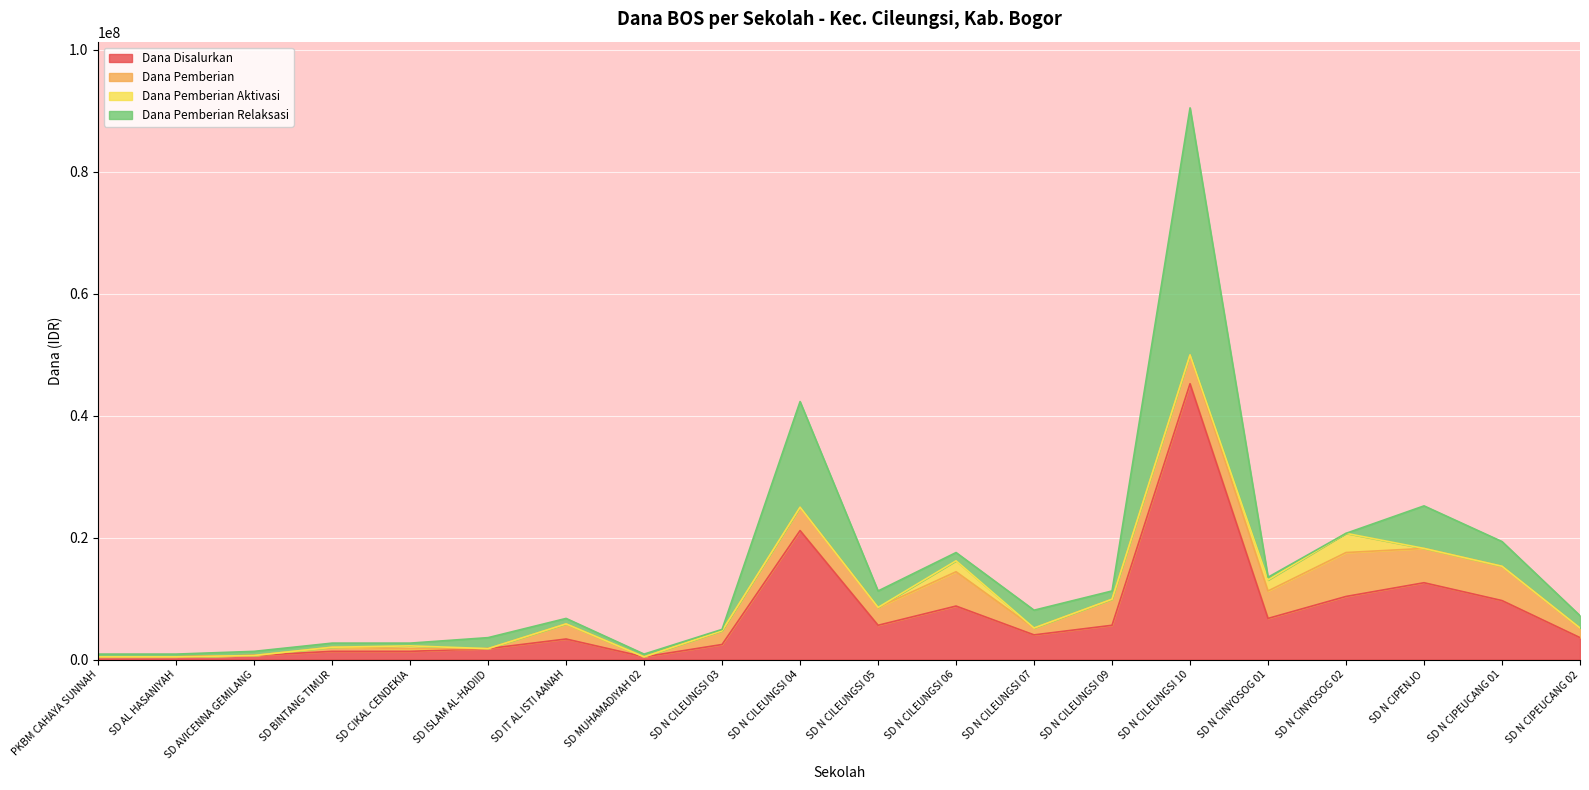

True or false: Dana Pemberian Relaksasi and Dana Disalurkan cross at least once.

False